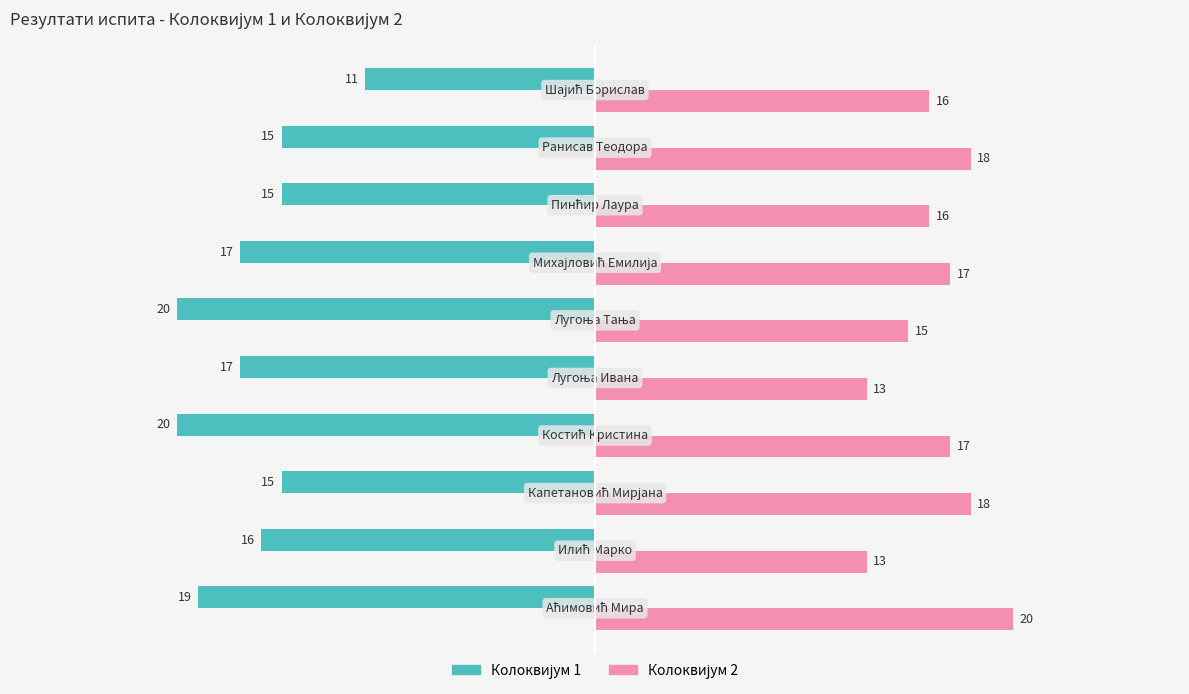

What is the smallest value displayed?

-20